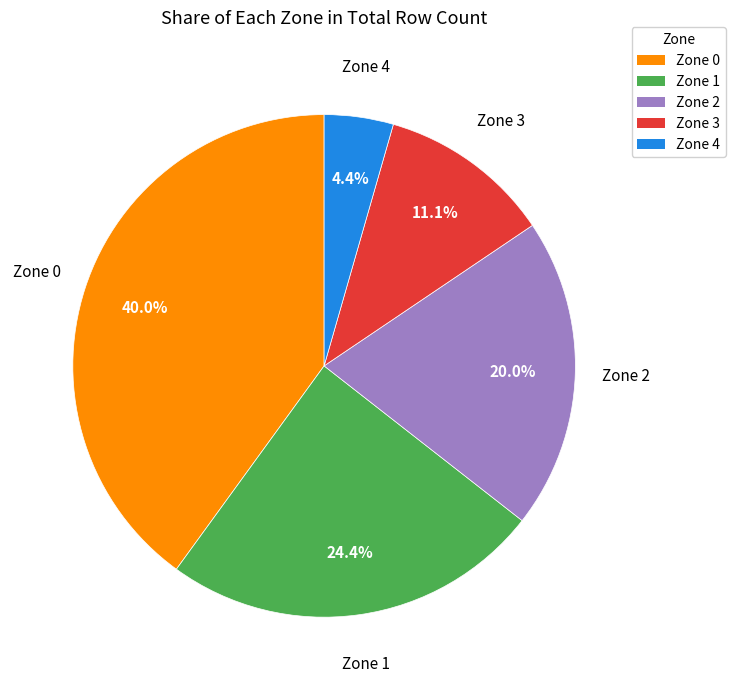

What is the smallest slice in the pie chart?

Zone 4